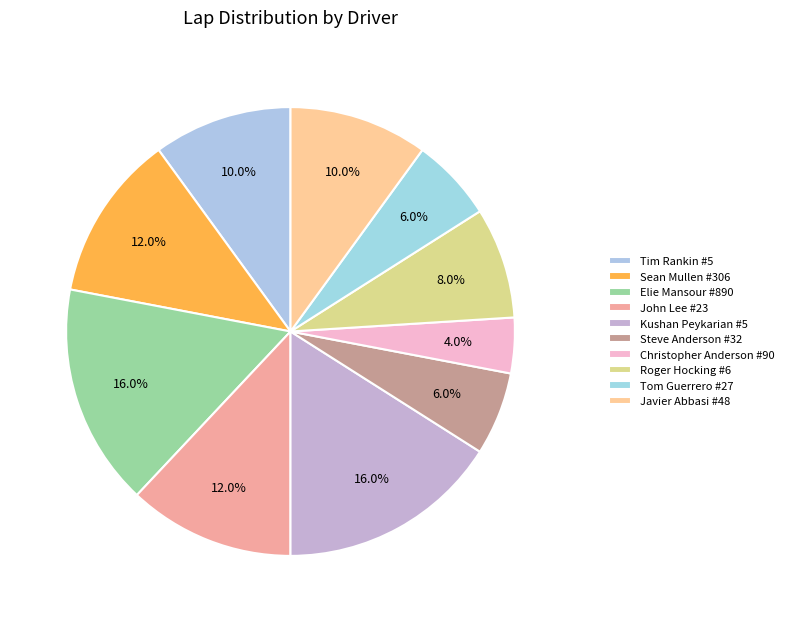

Is there any slice that represents more than half of the pie?

No